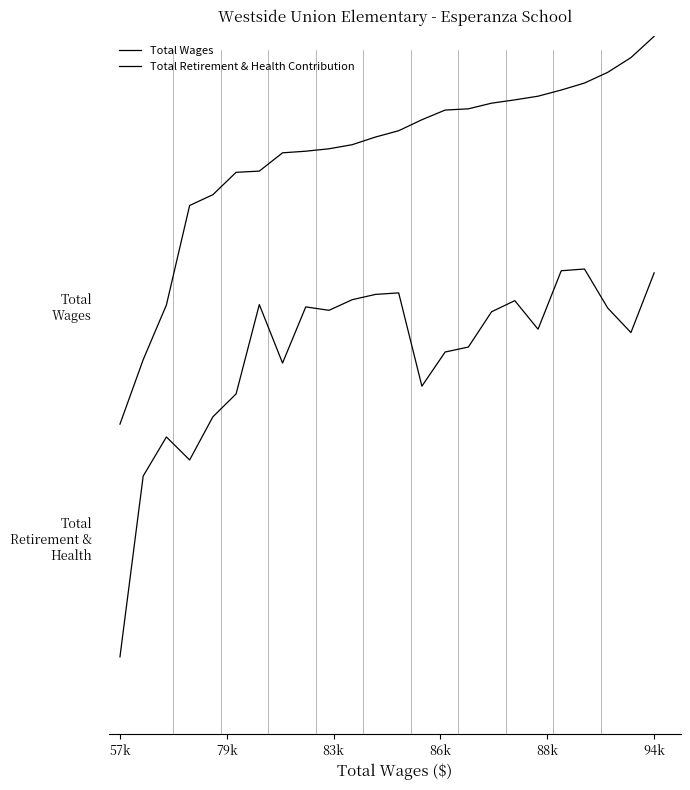

How many interior local peaks does the Total Retirement & Health Contribution series have?

6